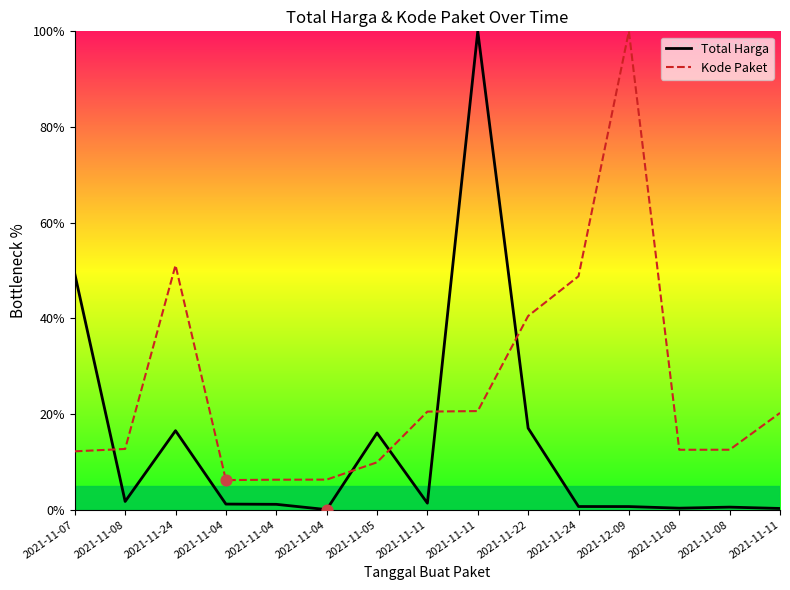

What are all the series names shown in the legend?

Total Harga, Kode Paket